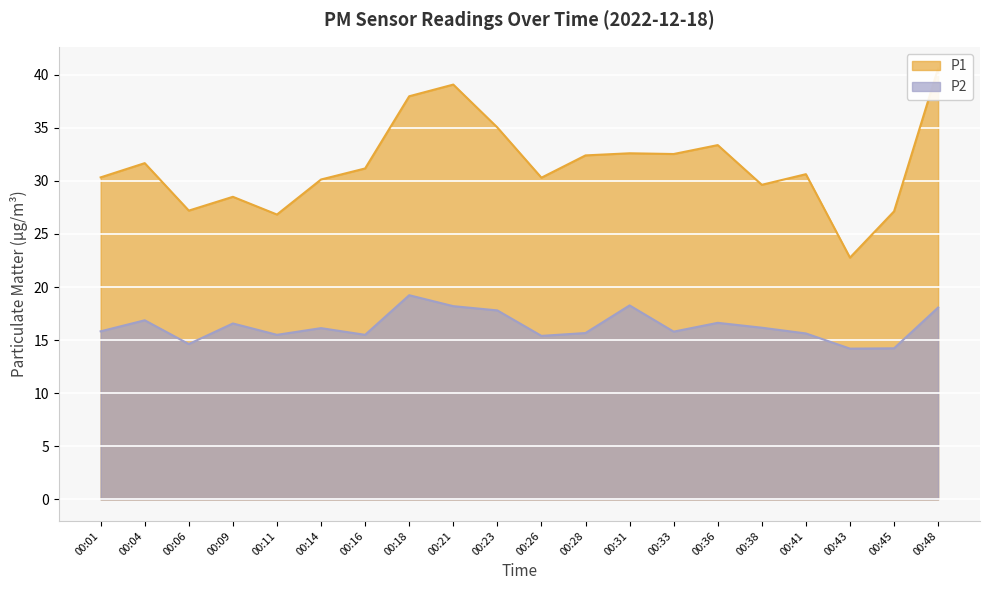

What is the sum of all P1 values?

629.9